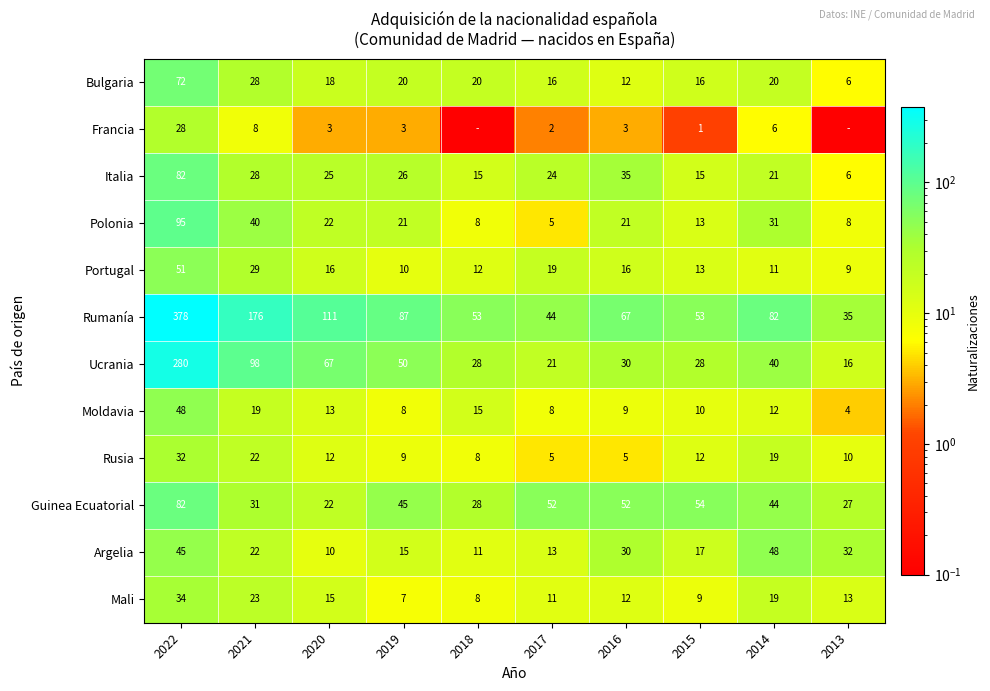

What is the minimum value for Ucrania?

16.0